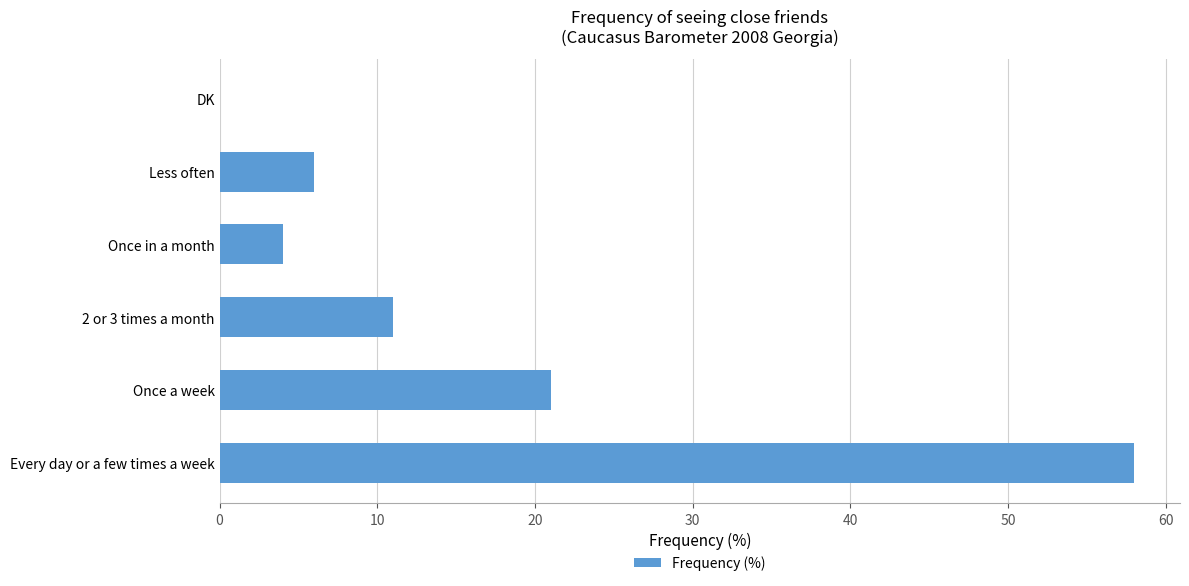

True or false: the data shows 21 at Once a week.

True